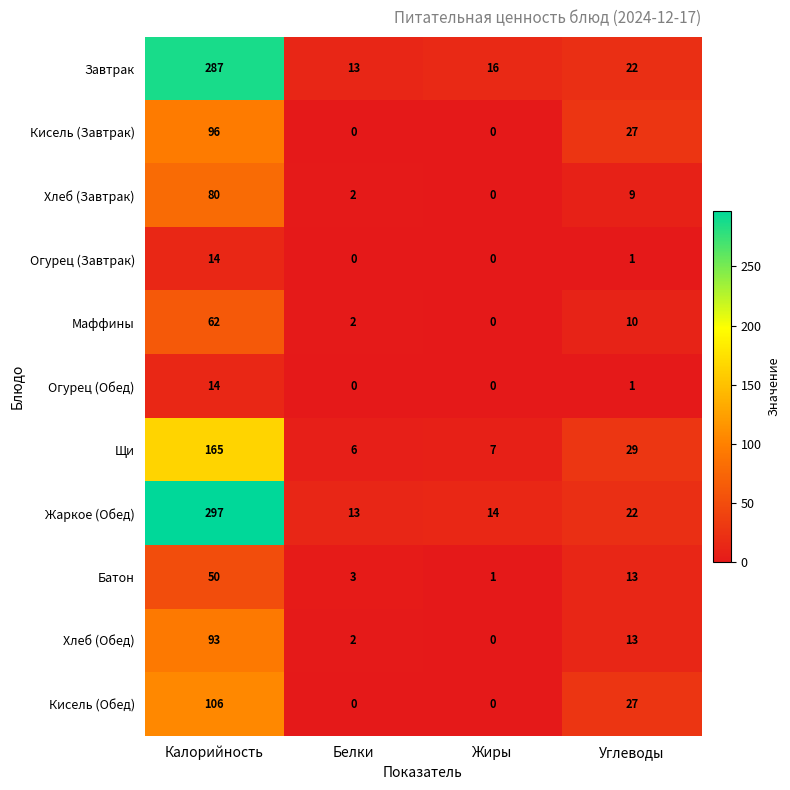

The Маффины series shows 62 at Калорийность. True or false?

True